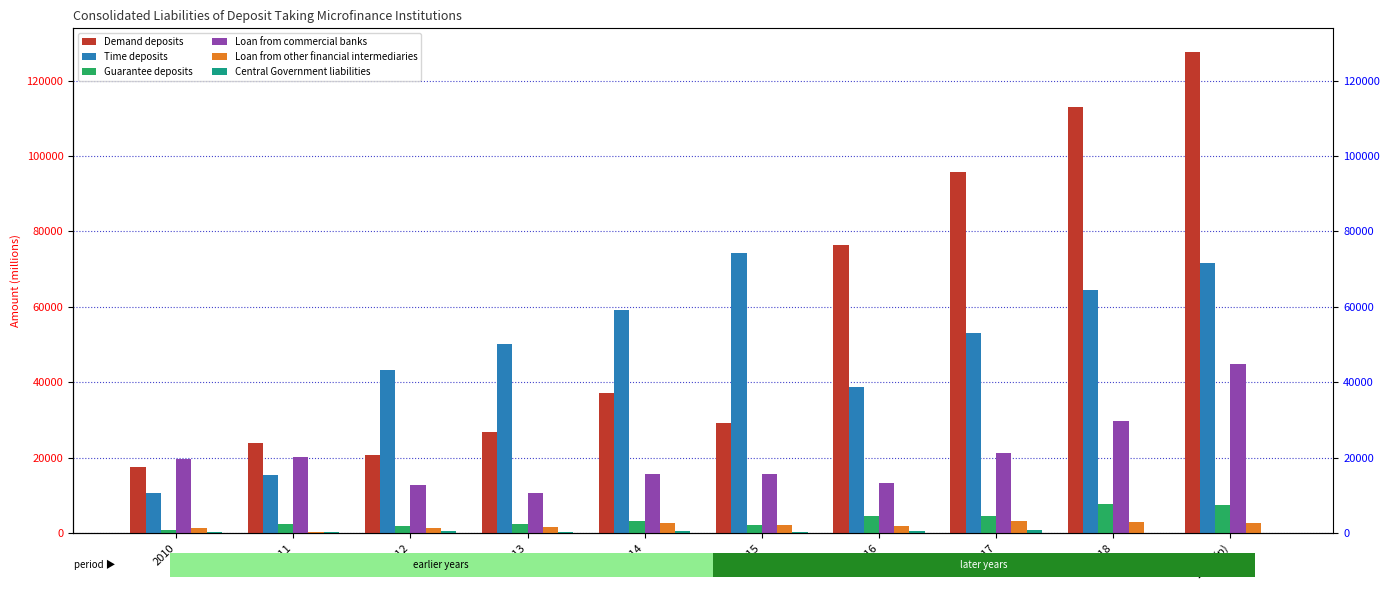

What is the difference between the maximum and minimum values in the Guarantee deposits series?

7028.7